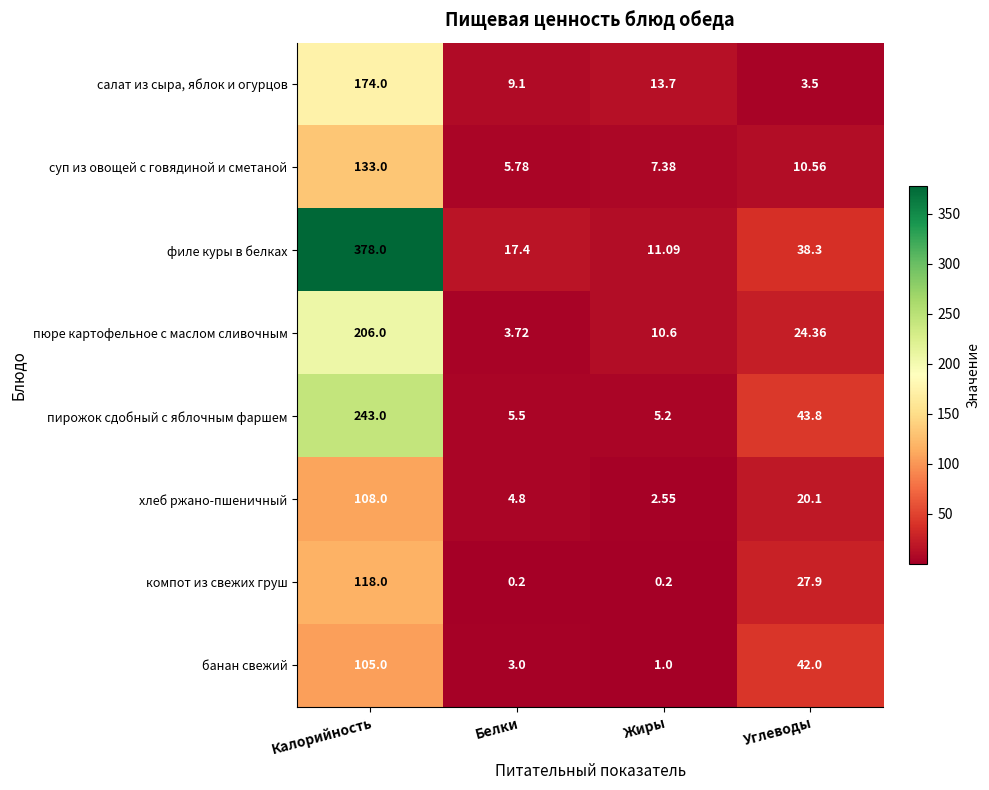

Which category has the highest value across all series?

Калорийность